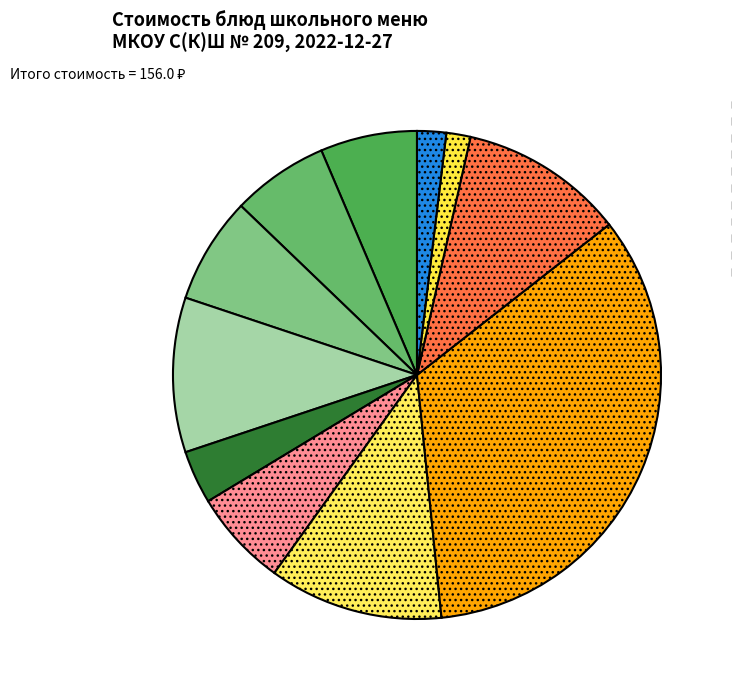

How many segments does this pie chart have?

11